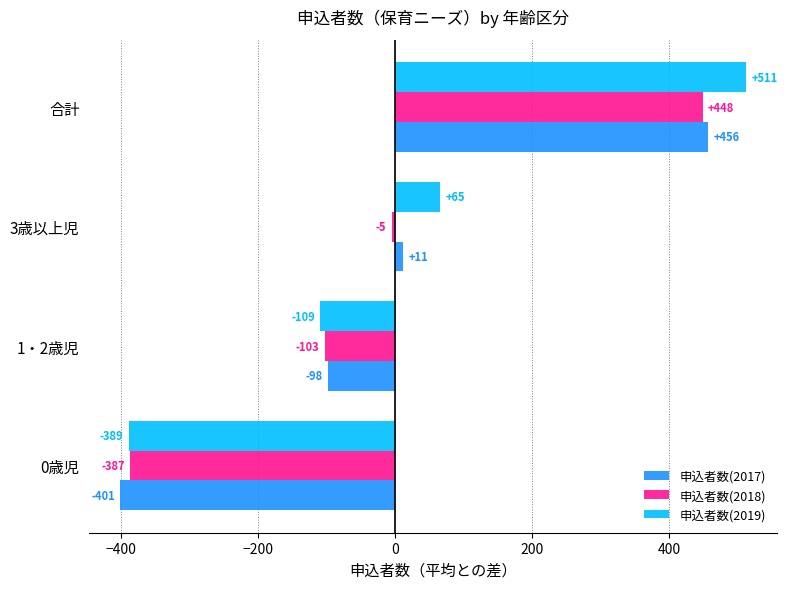

What are all the series names shown in the legend?

申込者数(2017), 申込者数(2018), 申込者数(2019)